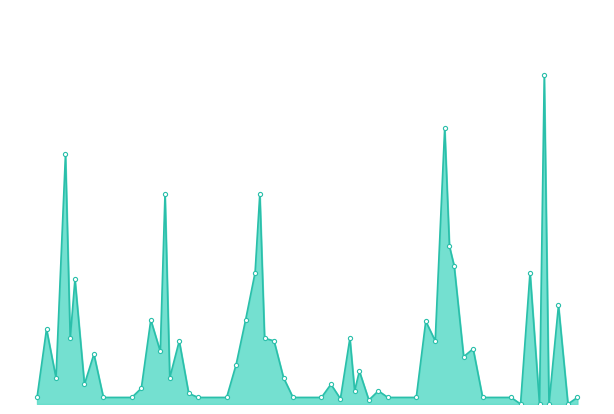

What is the average value of the Score 1 series?

12